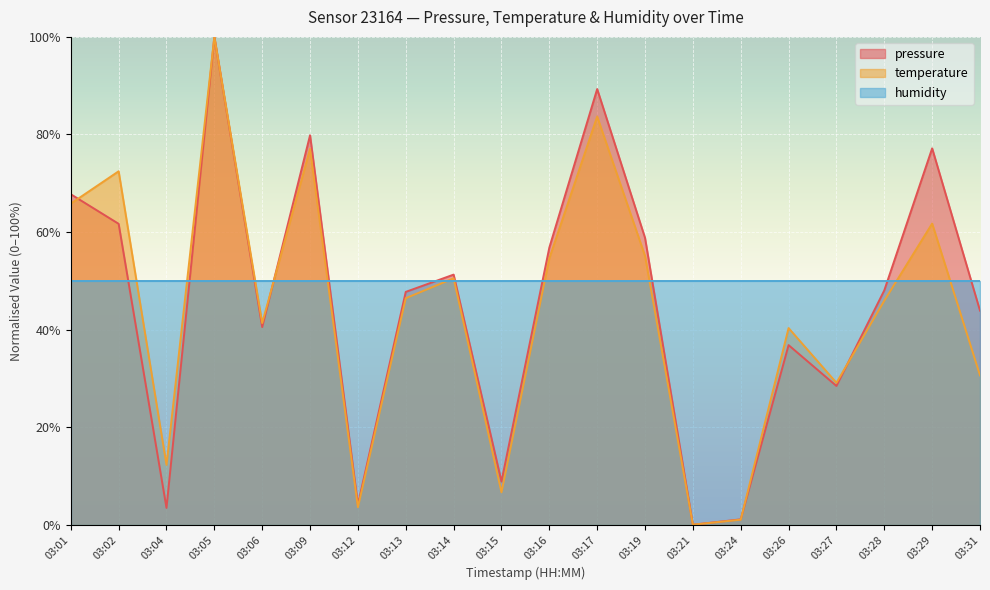

Which series ends up on top after the final intersection of temperature _line and pressure _line?

pressure _line